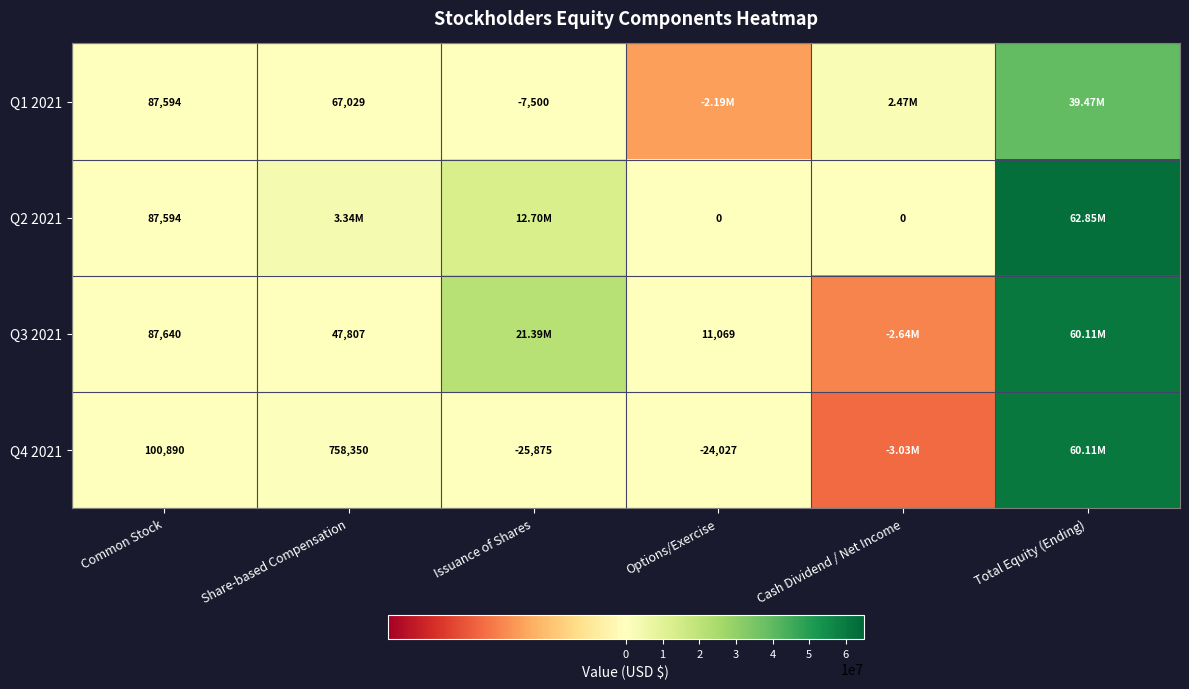

What is the spread (max minus min) of values at Issuance of Shares?

21411888